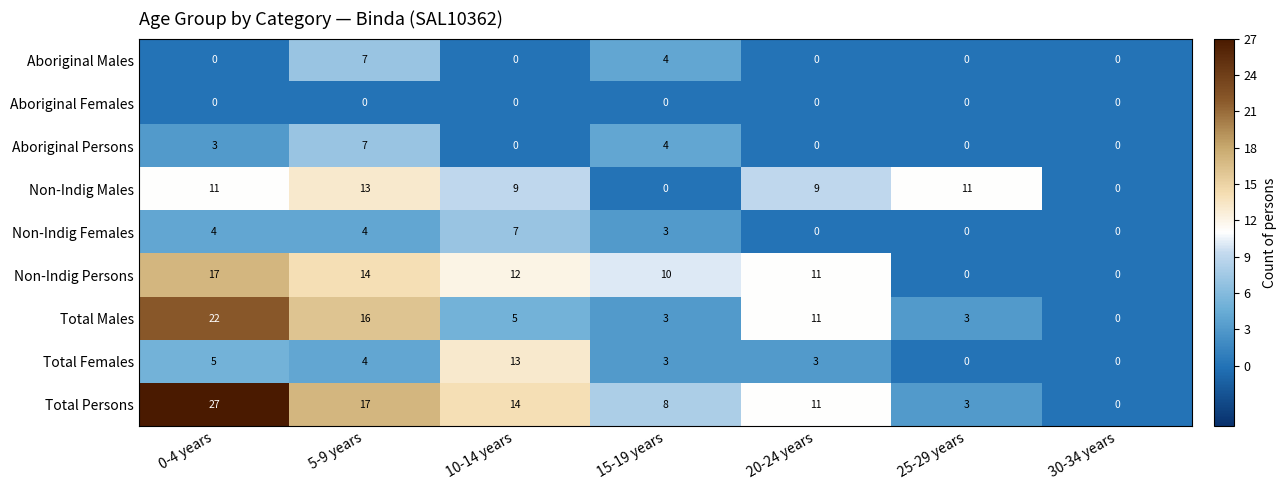

Count the number of data series in this chart.

9